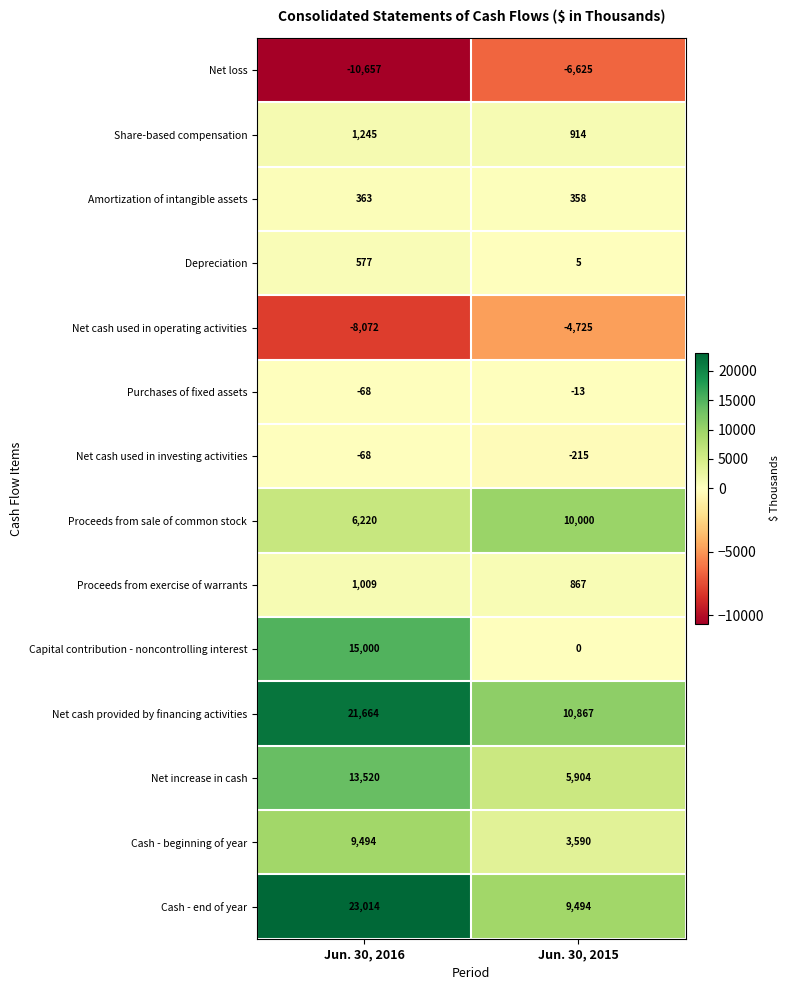

How many data points in Proceeds from exercise of warrants are less than 1009?

1